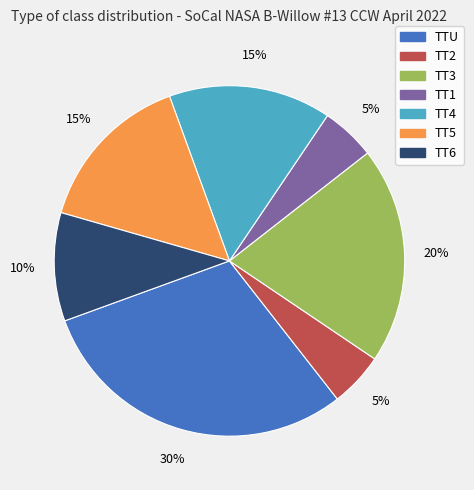

Approximately how many times larger is the value at TTU compared to TT2?

6.0